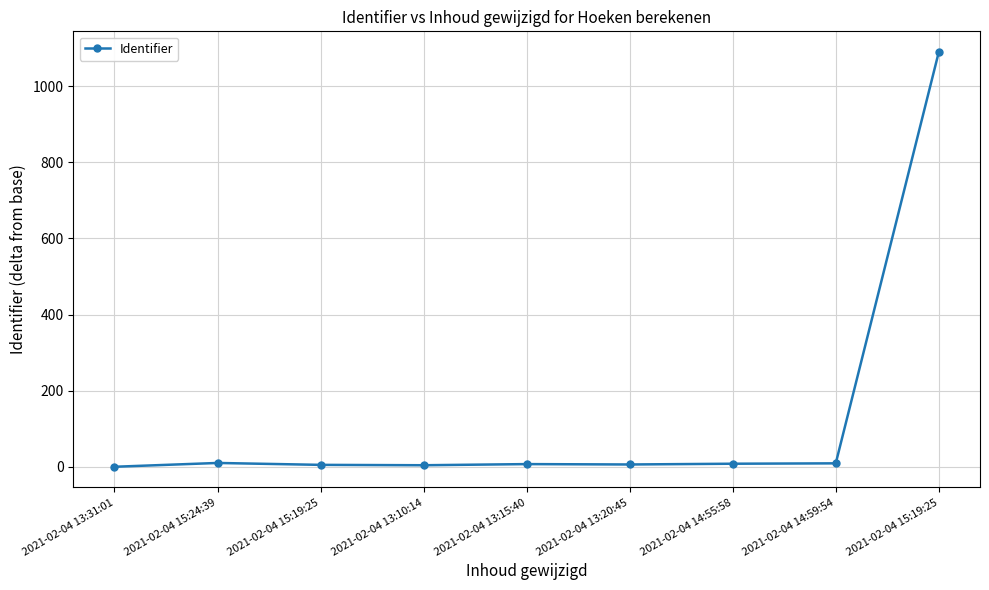

How many data points are less than 7?

4